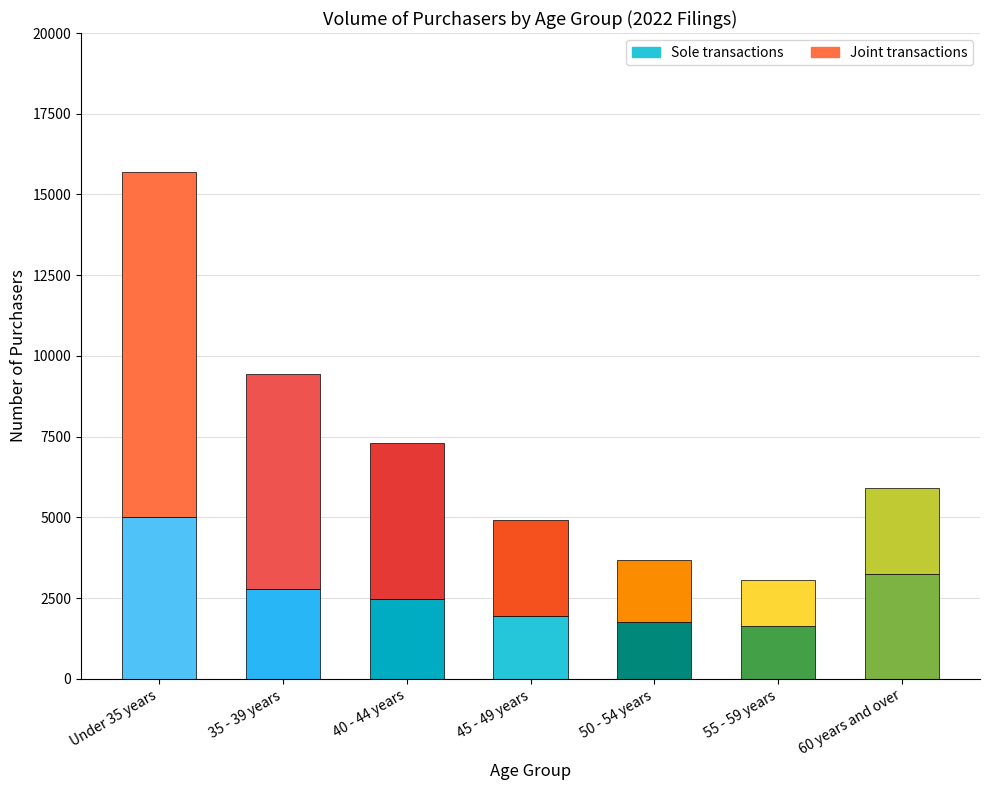

How many values in the Sole transactions series are below 2480?

3